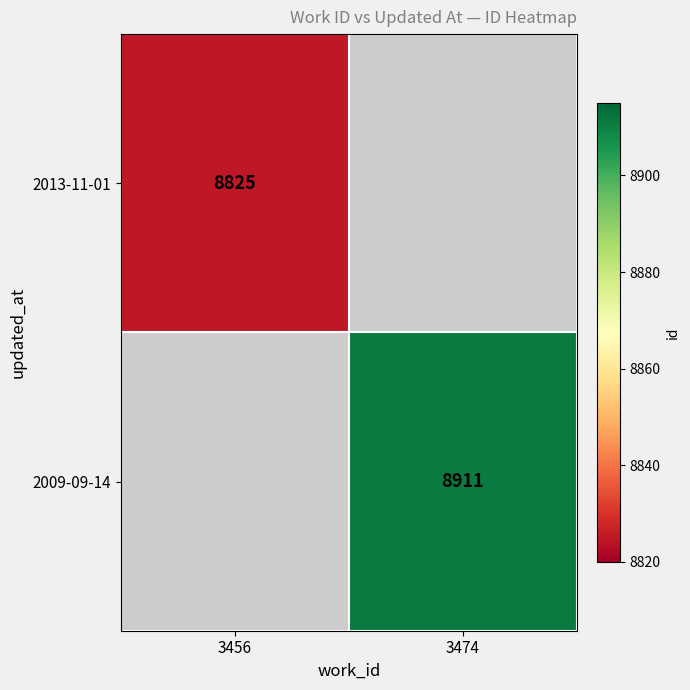

True or false: 2013-11-01 has a value of 2138 at 3456.

False